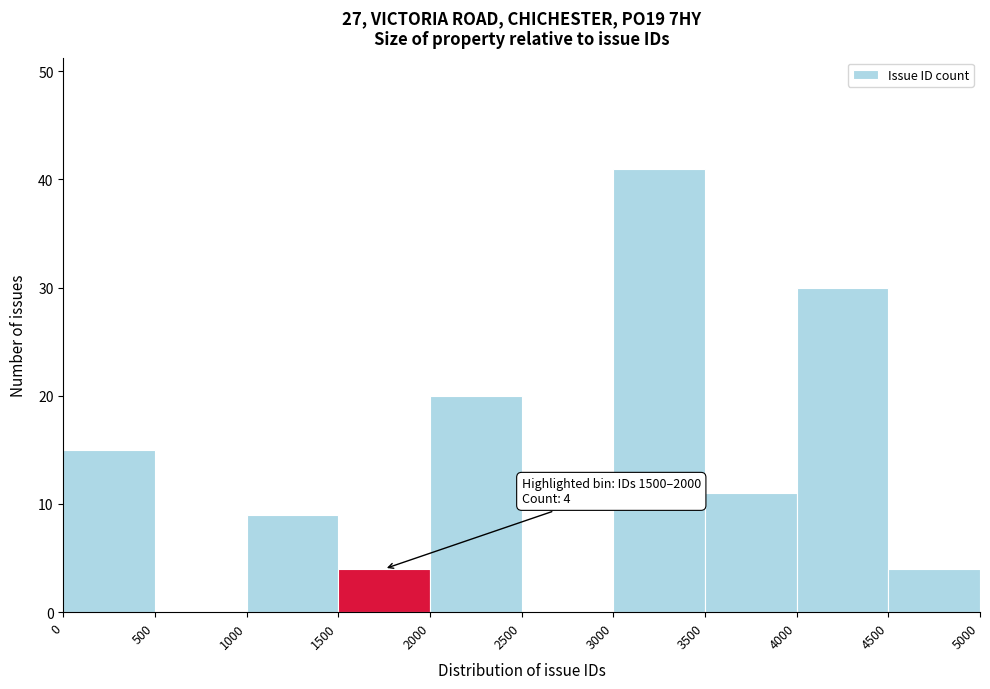

Which range on the x-axis has the tallest bar?

3000 to 3500